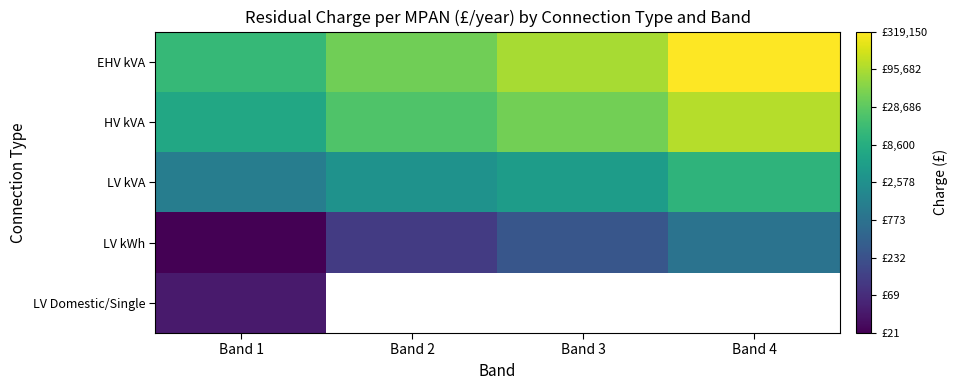

Rank the categories by LV kVA value from lowest to highest.

Band 1, Band 2, Band 3, Band 4